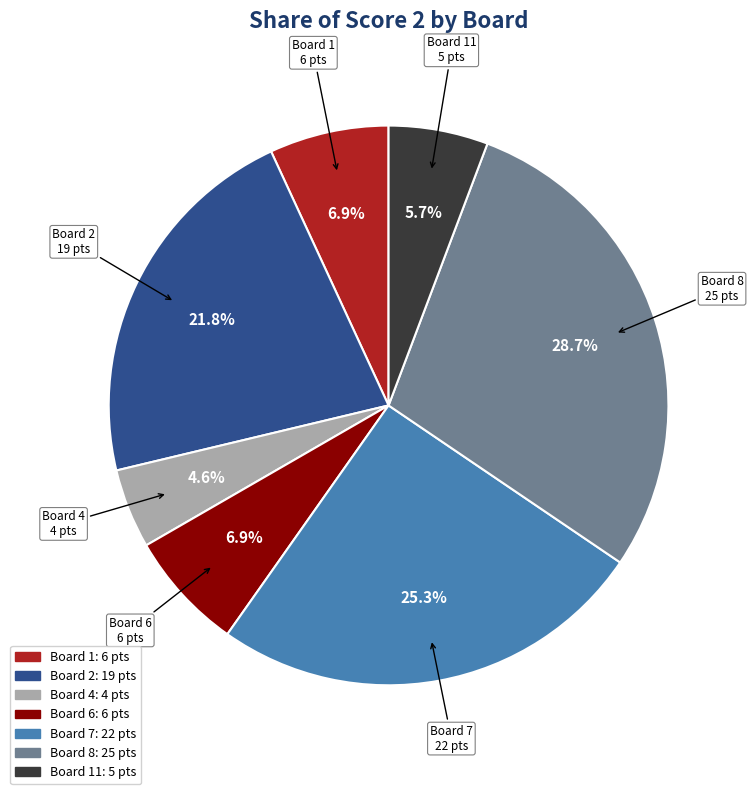

Is there a majority slice in this chart?

No